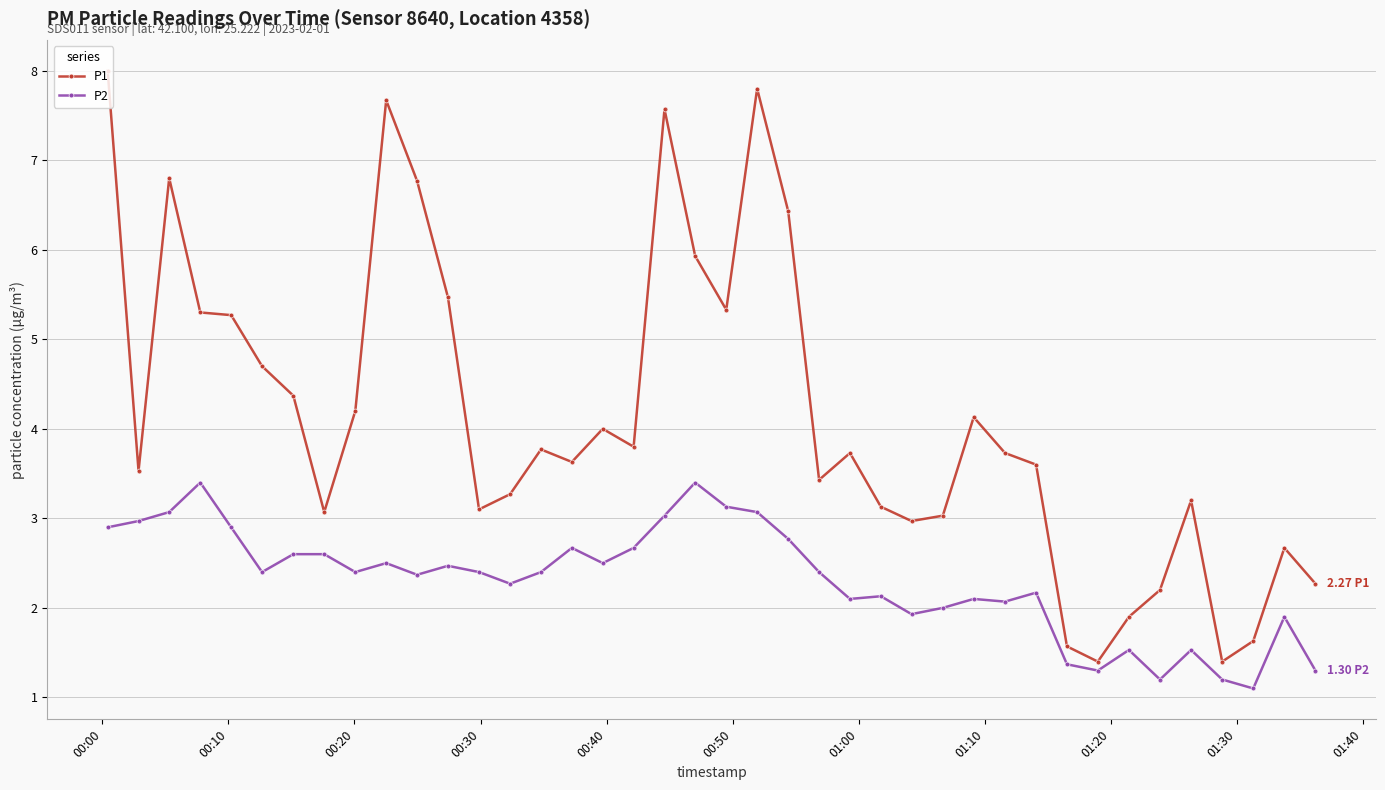

Which series has the largest total across all categories?

P1